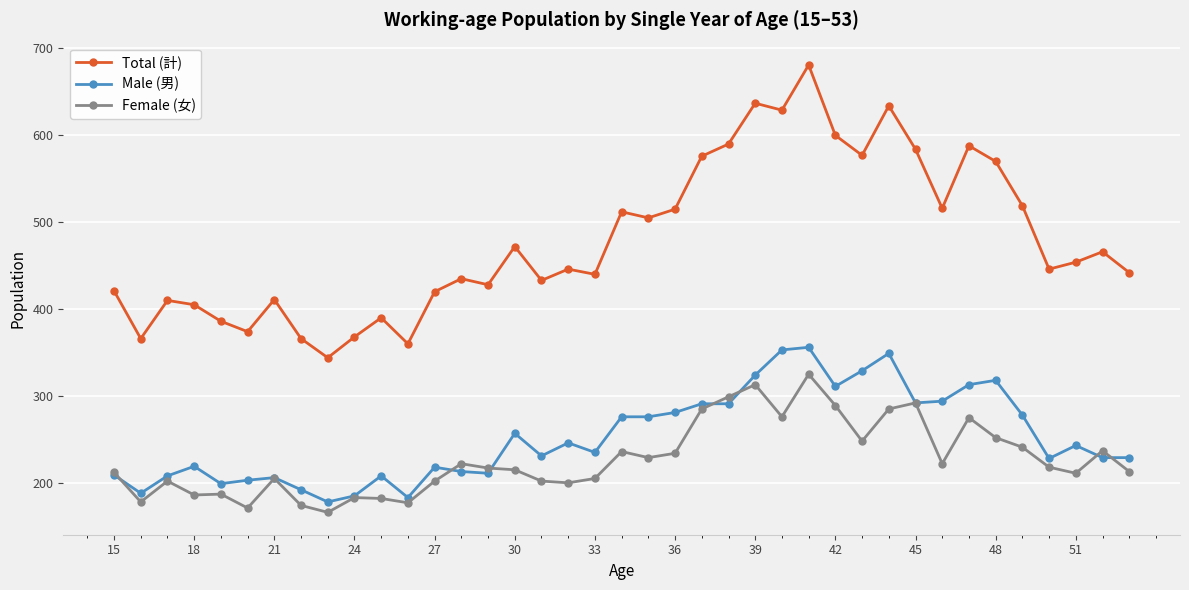

Which series has the widest spread of values?

Total (計)